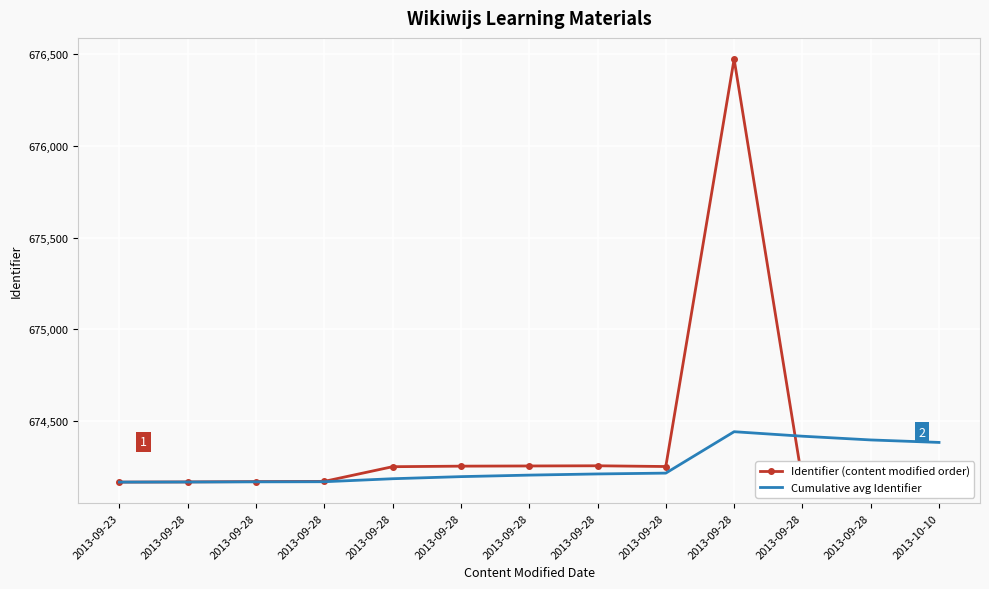

What are all the series names shown in the legend?

Identifier (content modified order), Cumulative avg Identifier